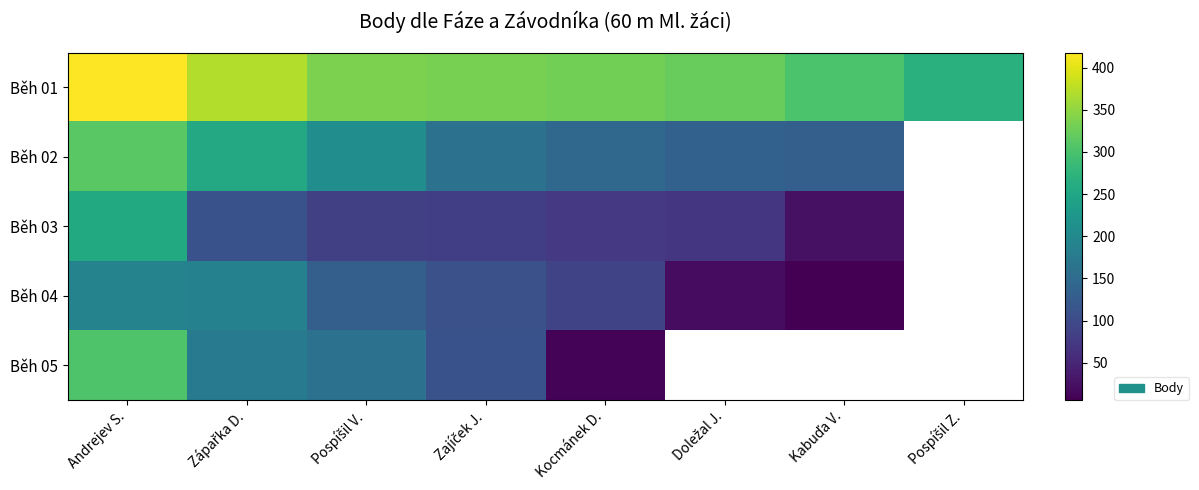

Which has a higher value, Kabuďa V. or Doležal J.?

Doležal J.